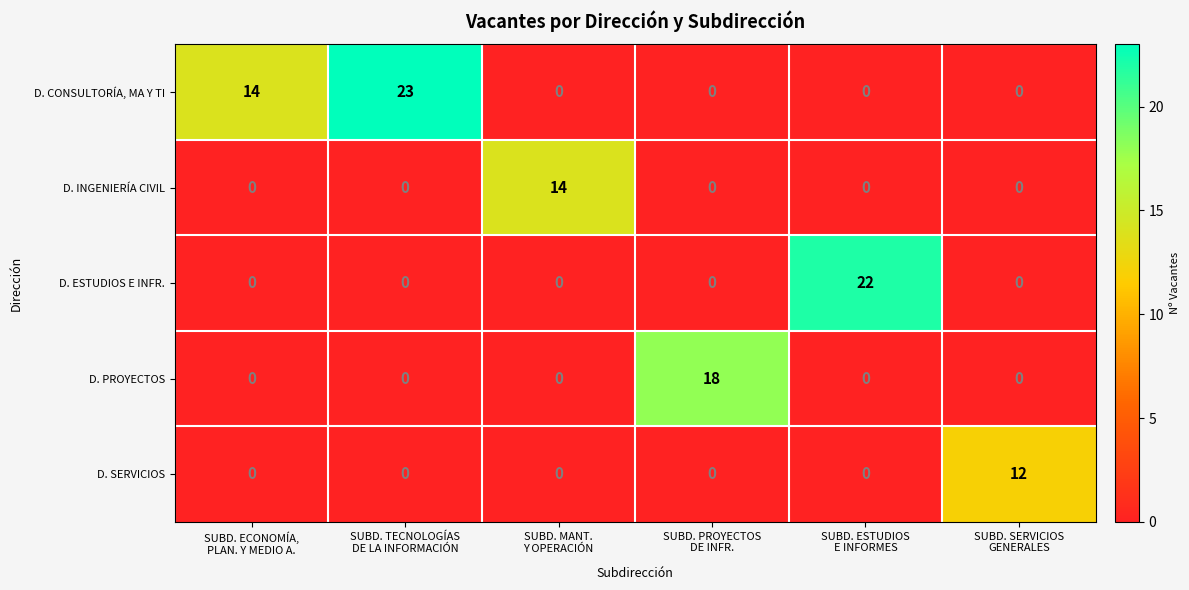

Which series has the widest spread of values?

D. CONSULTORÍA, MA Y TI